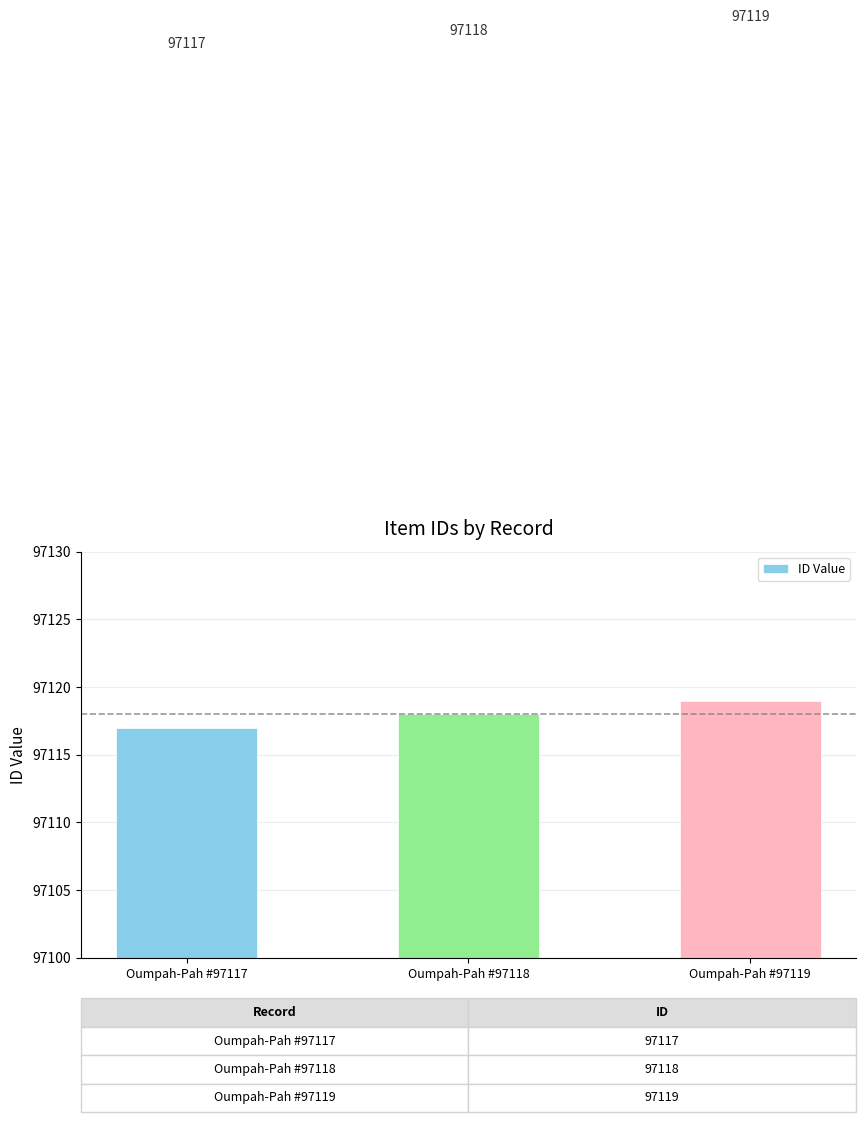

List the labels in order of value, largest first.

Oumpah-Pah #97119, Oumpah-Pah #97118, Oumpah-Pah #97117